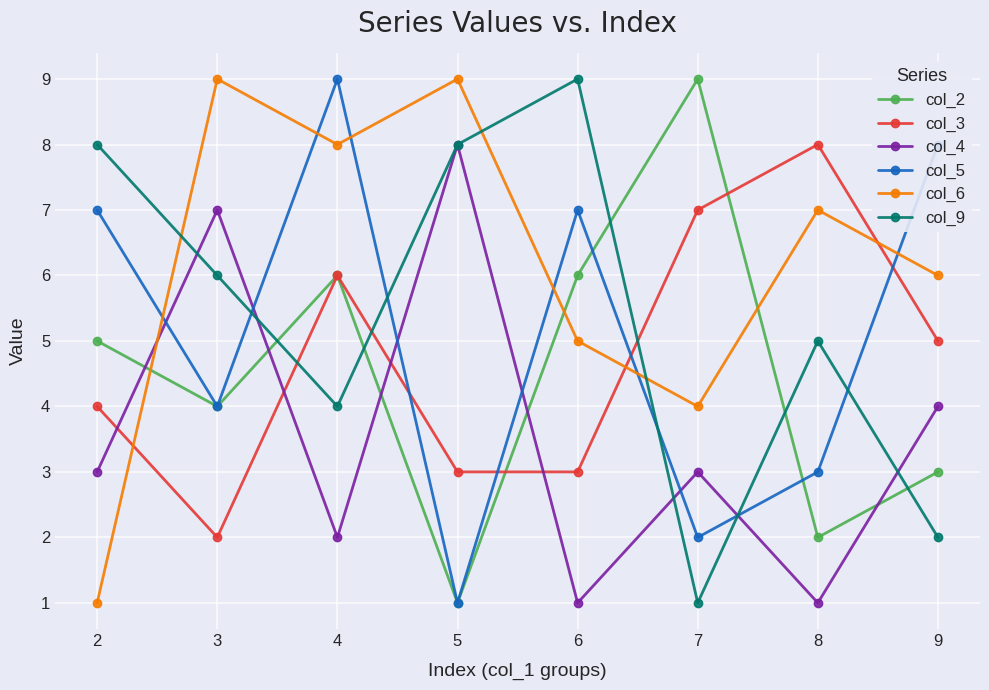

At which label is col_4 closest to 4?

9